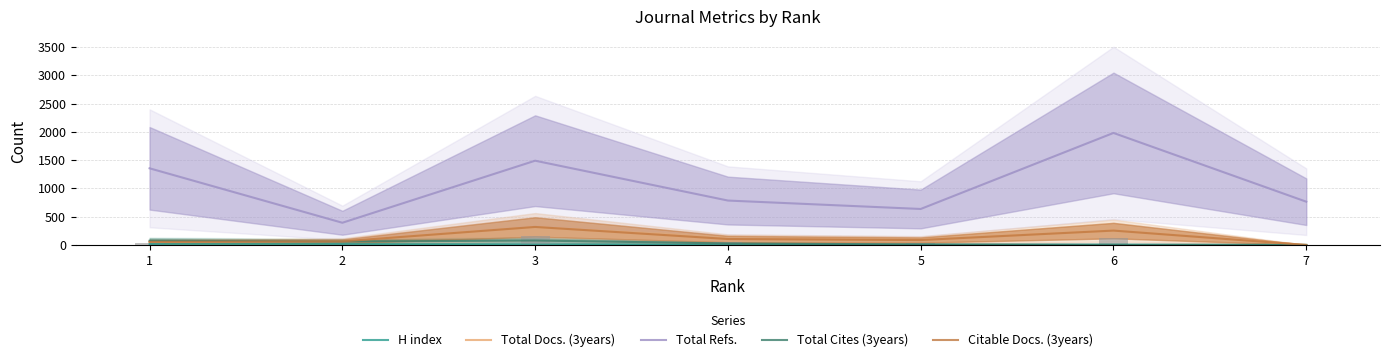

Does the chart contain stacked bars?

No